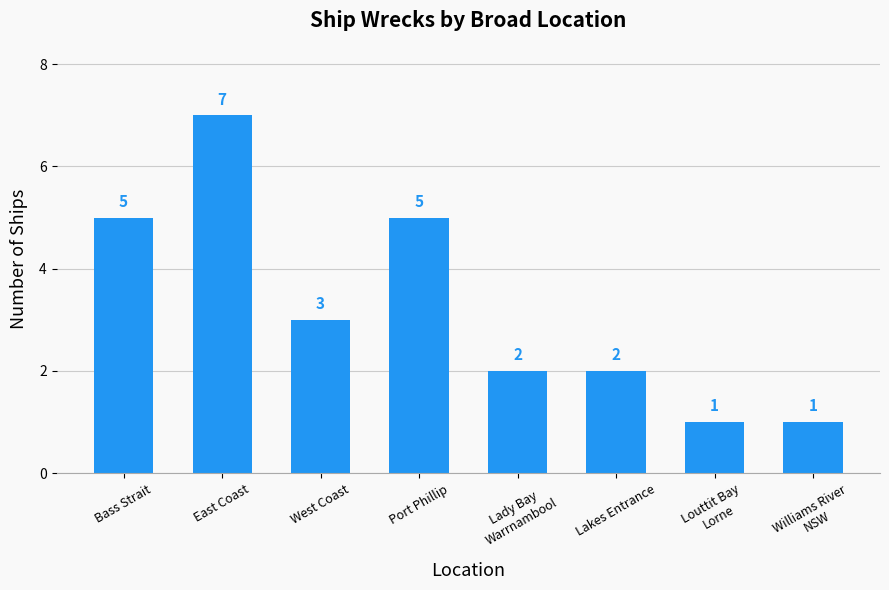

What is the change in value from East Coast to Lady Bay
Warrnambool?

-5